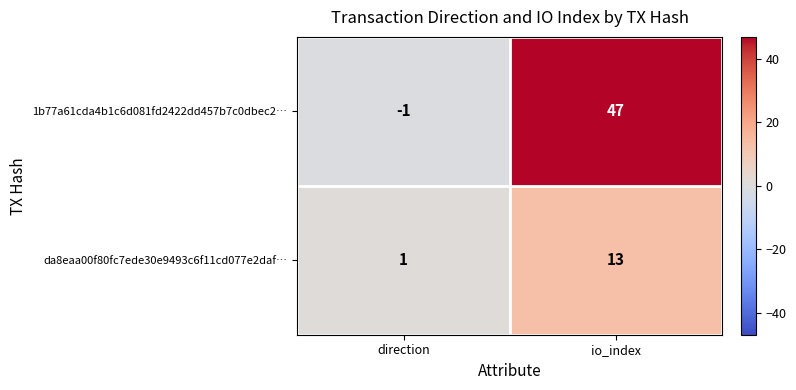

Is it true that da8eaa00f80fc7ede30e9493c6f11cd077e2daf… equals 4 at io_index?

False